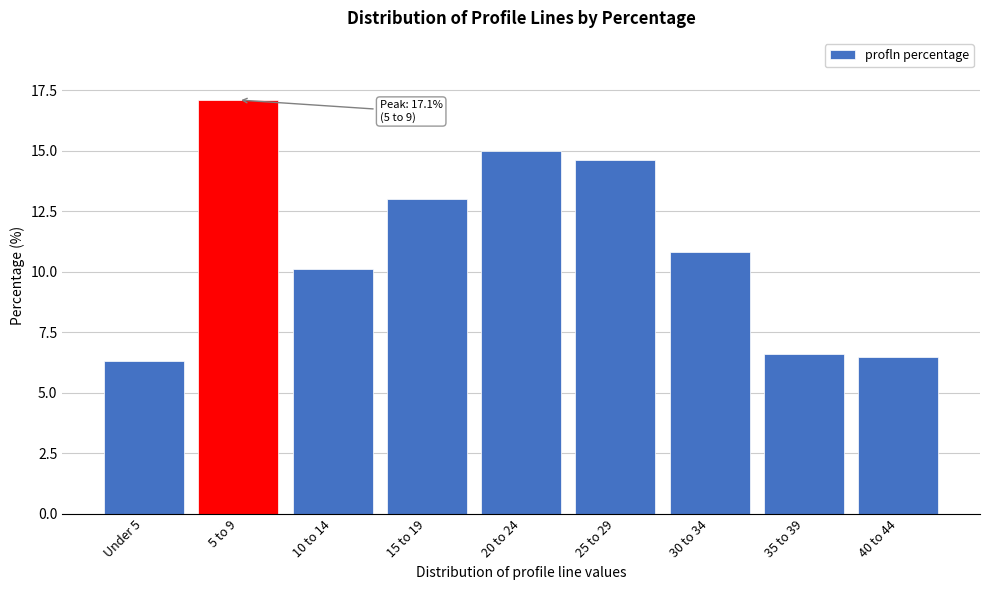

Reading right to left, extract all data points from this chart.

6.5	6.6	10.8	14.6	15.0	13.0	10.1	17.1	6.3